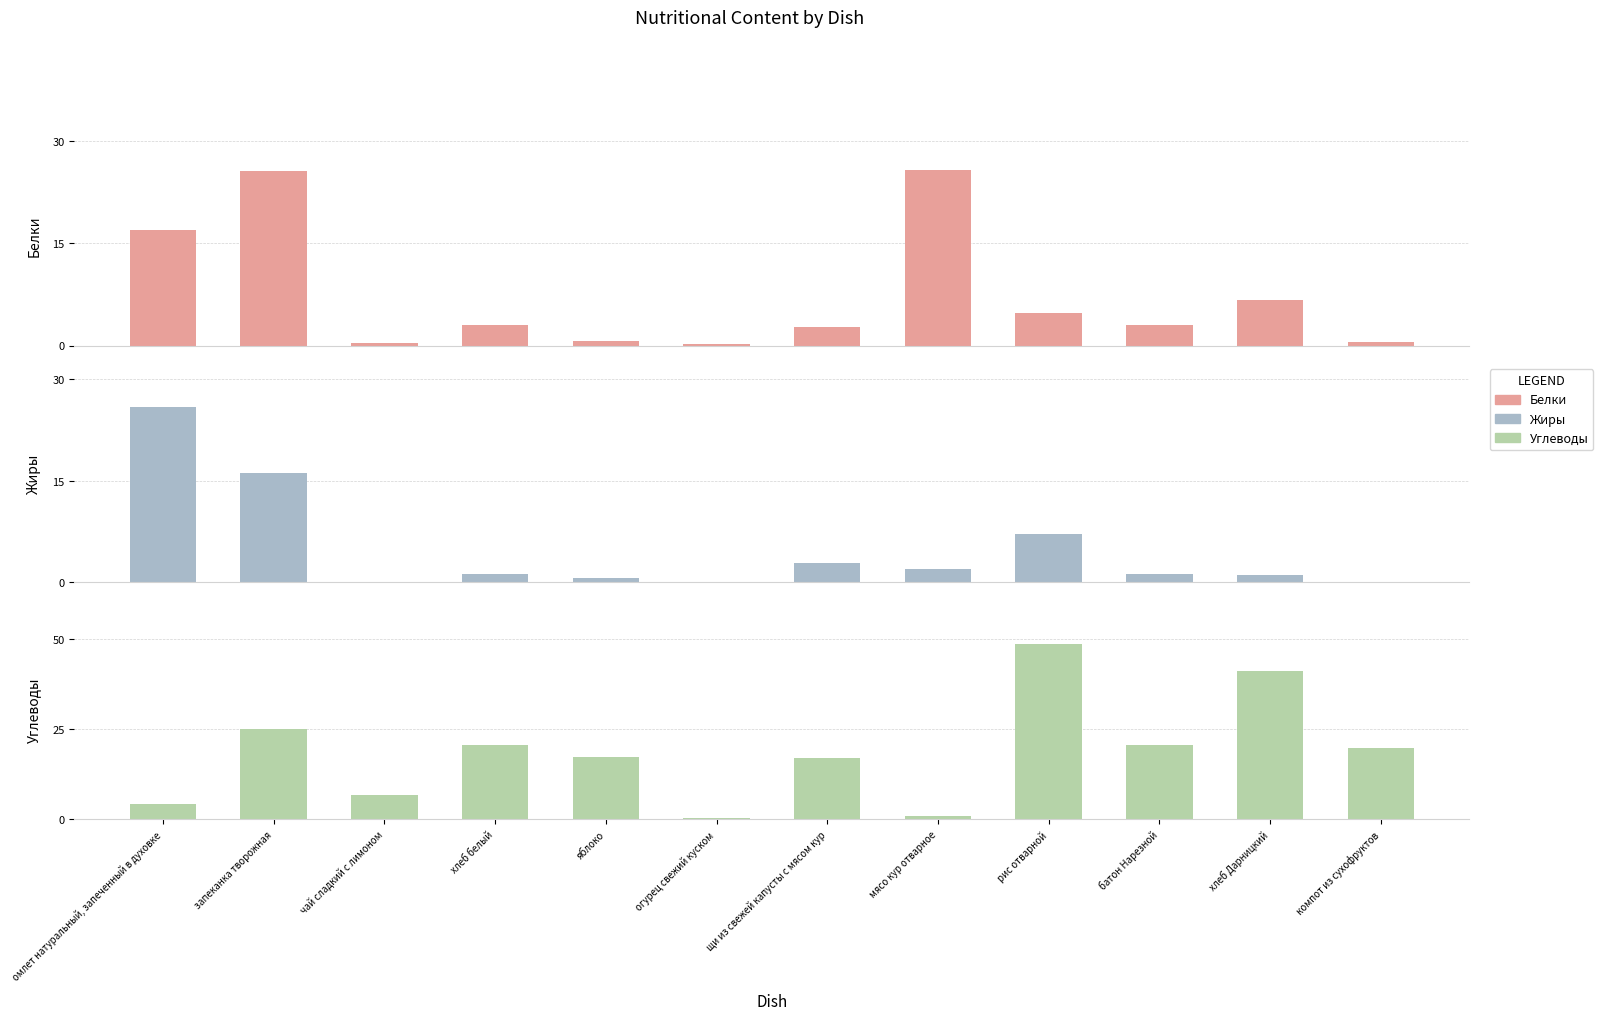

Which series has the widest spread of values?

Углеводы